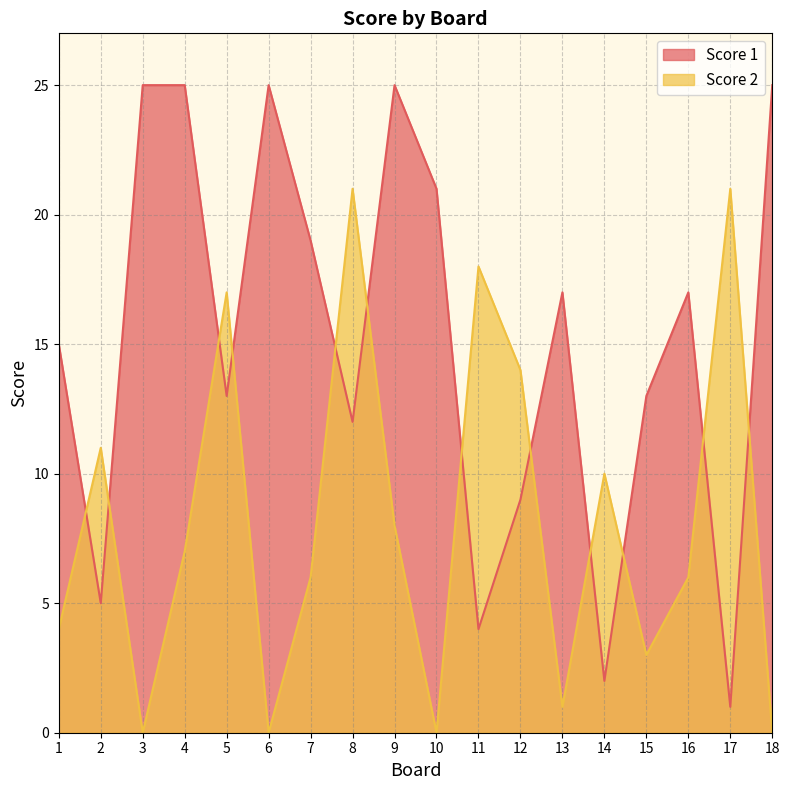

Between 4 and 9, which is larger?

4